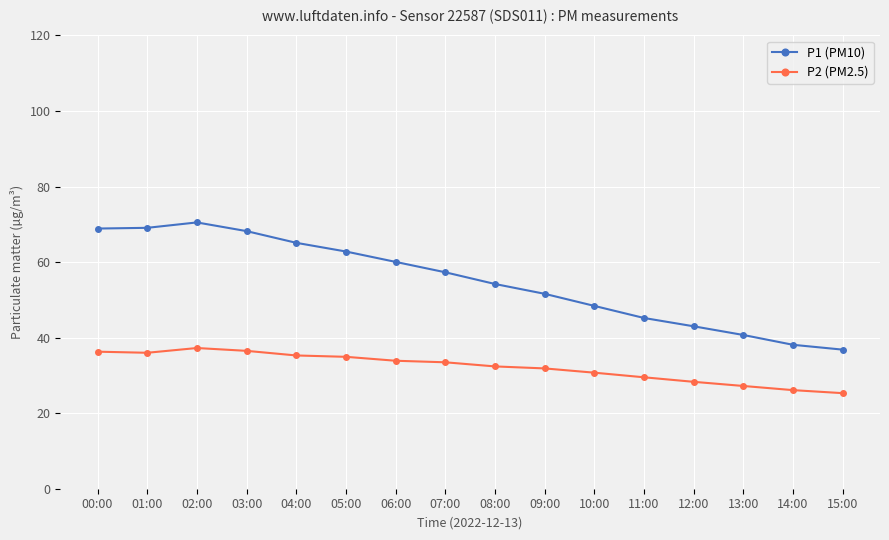

What is the sum of all P1 (PM10) values?

879.9